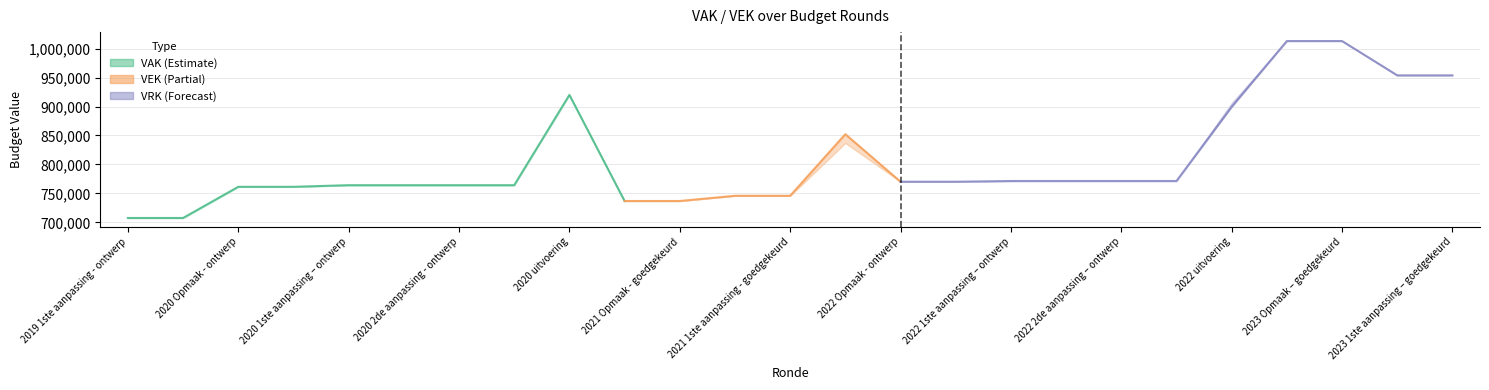

What is the sum of the VEK values at 2021 Opmaak - ontwerp and 2021 1ste aanpassing – ontwerp?

1482735